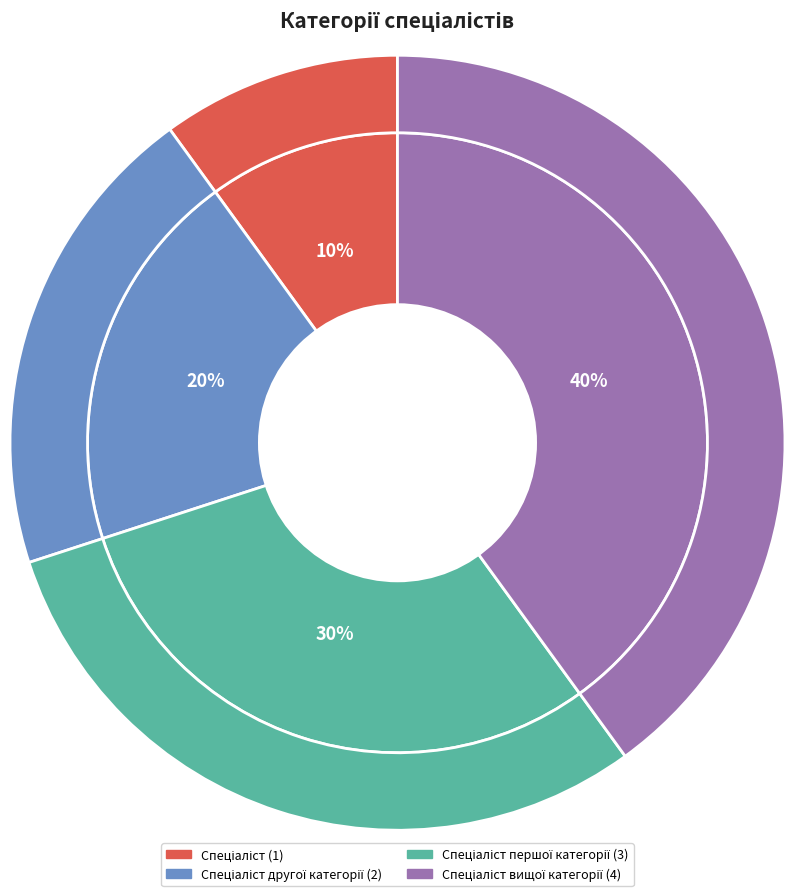

Do Спеціаліст вищої категорії and Спеціаліст першої категорії together represent more than half of the pie?

Yes